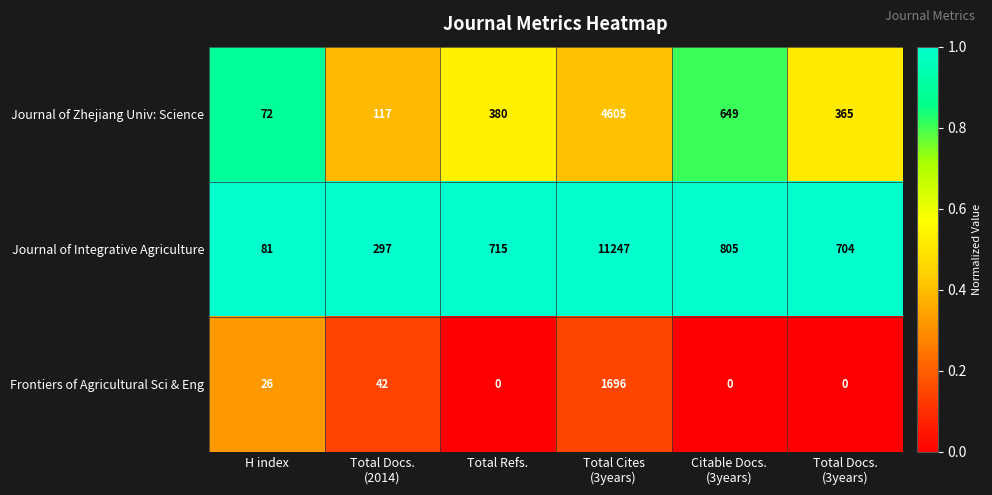

Reading right to left, list all the values displayed in this chart.

Journal of Zhejiang Univ: Science: 365	649	4605	380	117	72
Journal of Integrative Agriculture: 704	805	11247	715	297	81
Frontiers of Agricultural Sci & Eng: 0	0	1696	0	42	26